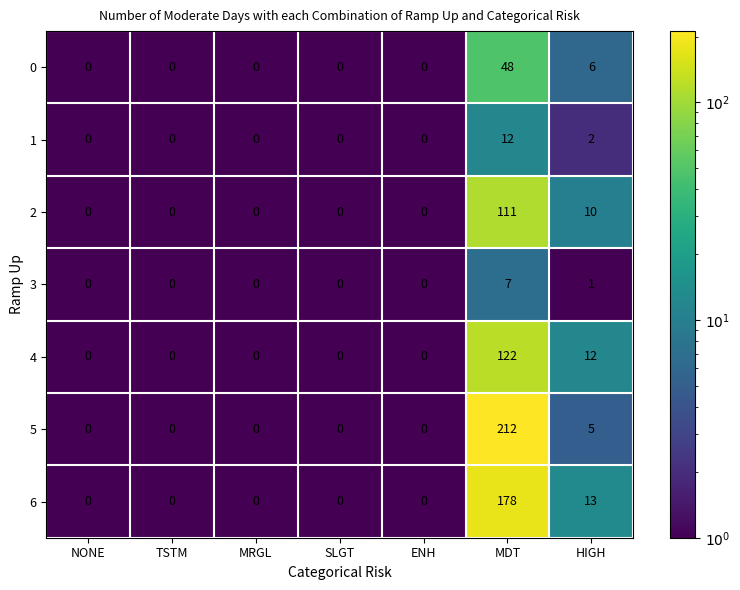

What is the difference between the second highest and second lowest values in the 2 series?

10